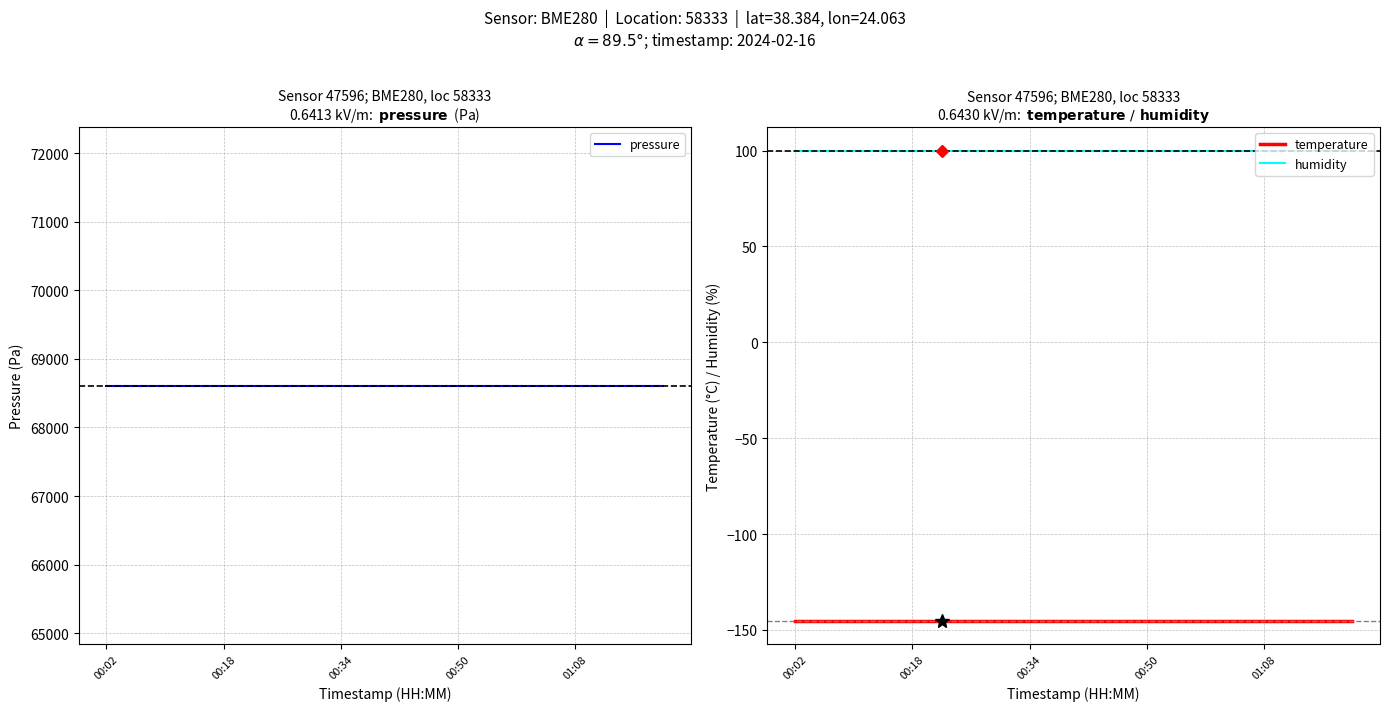

Is the value of pressure at 17 greater than the value of temperature at 9?

Yes